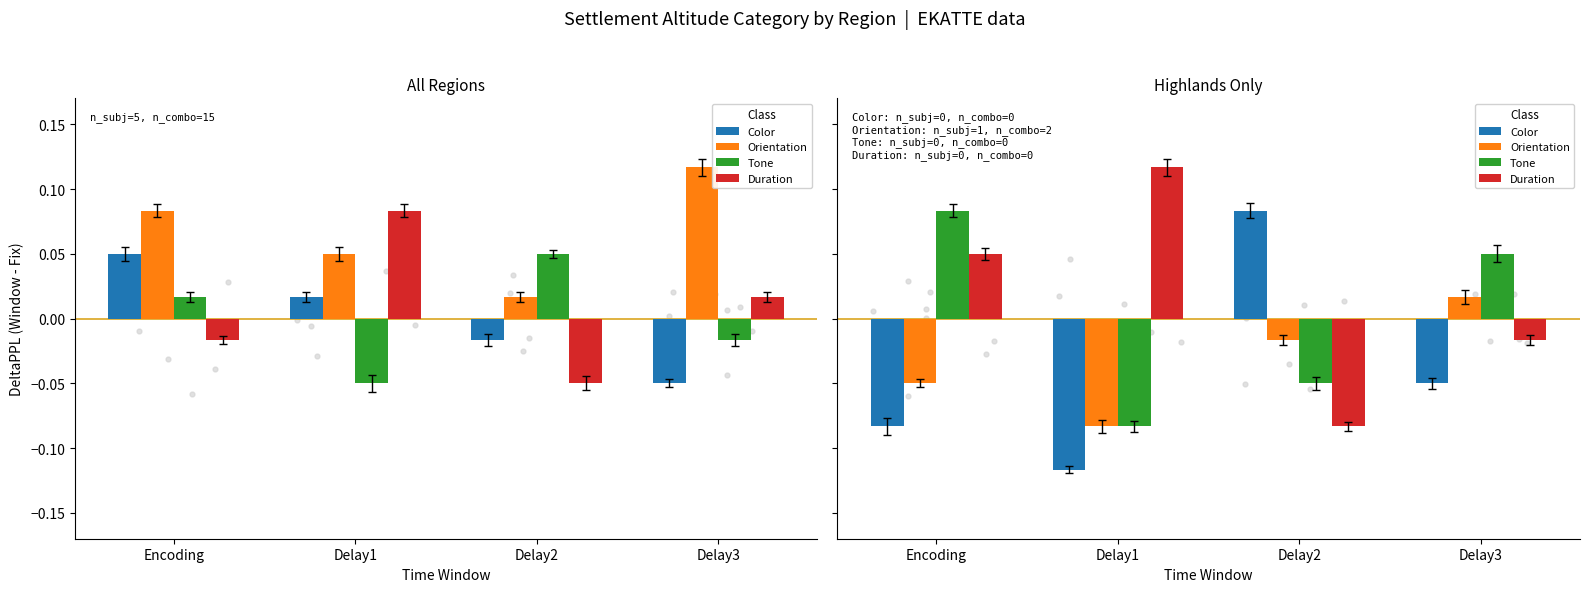

At which category is the sum across all series the highest?

Encoding